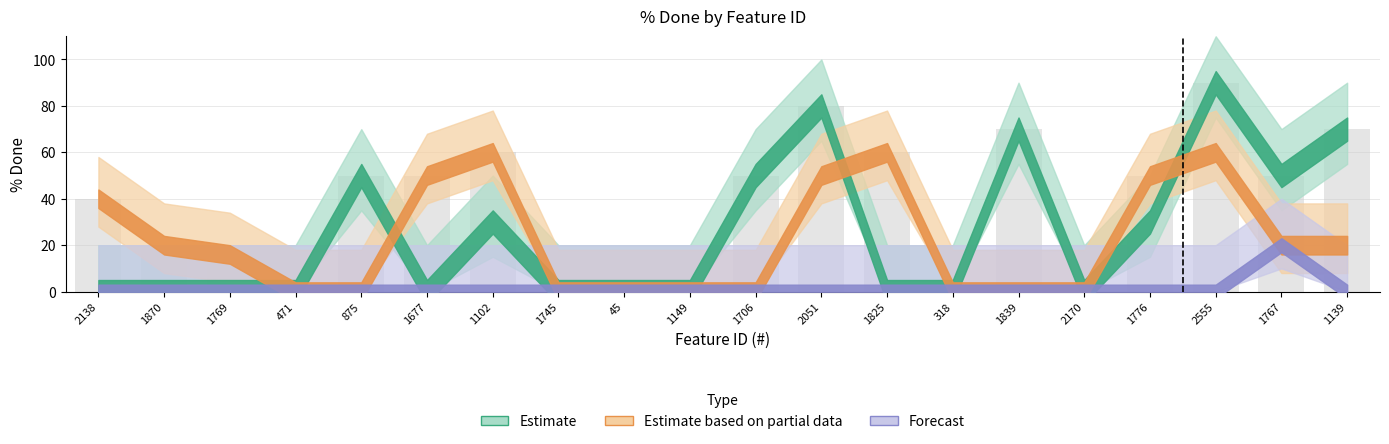

What is the sum of the values at 1825 and 1745?

60